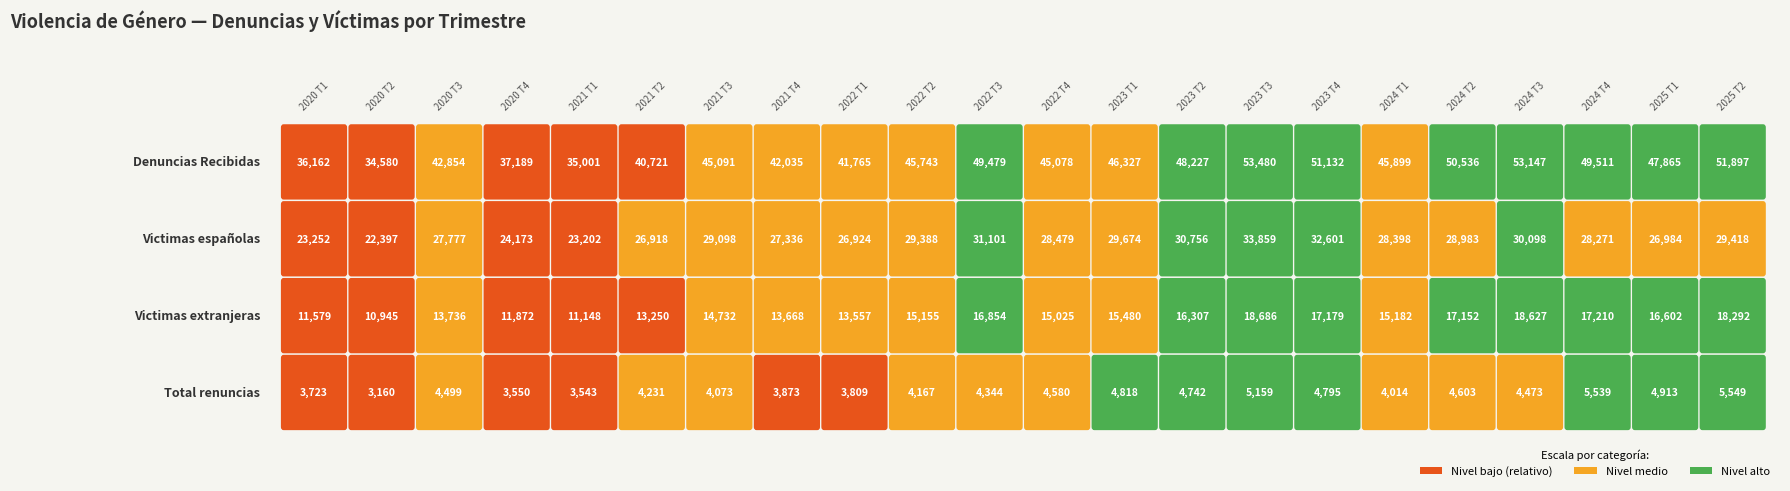

Between 2020 T1 and 2024 T3, which series saw the biggest shift?

Denuncias Recibidas